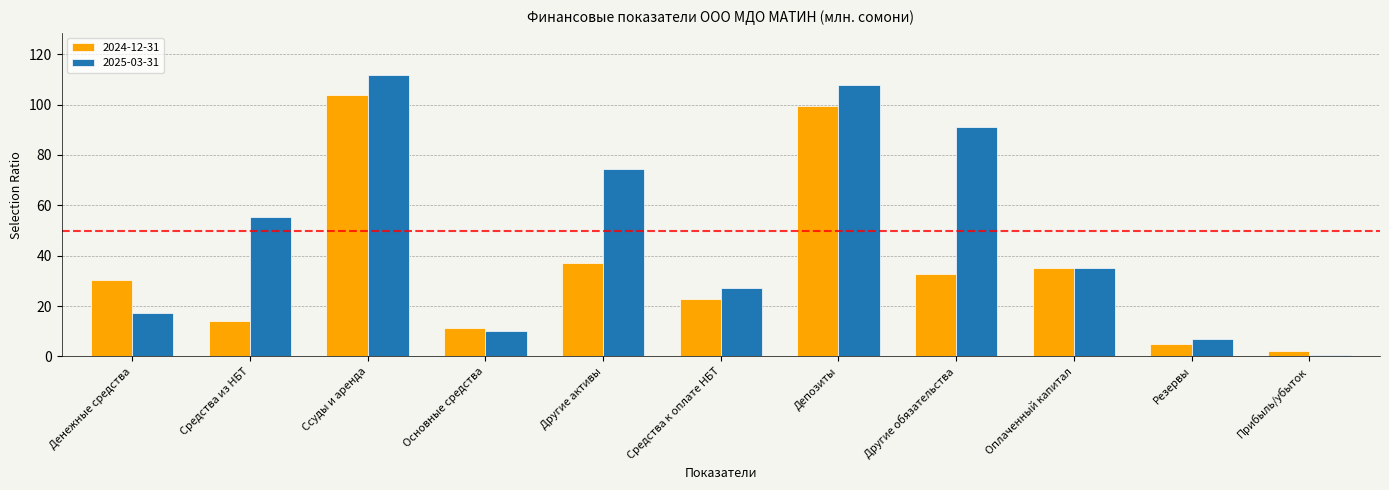

Which series has the largest total across all categories?

2025-03-31